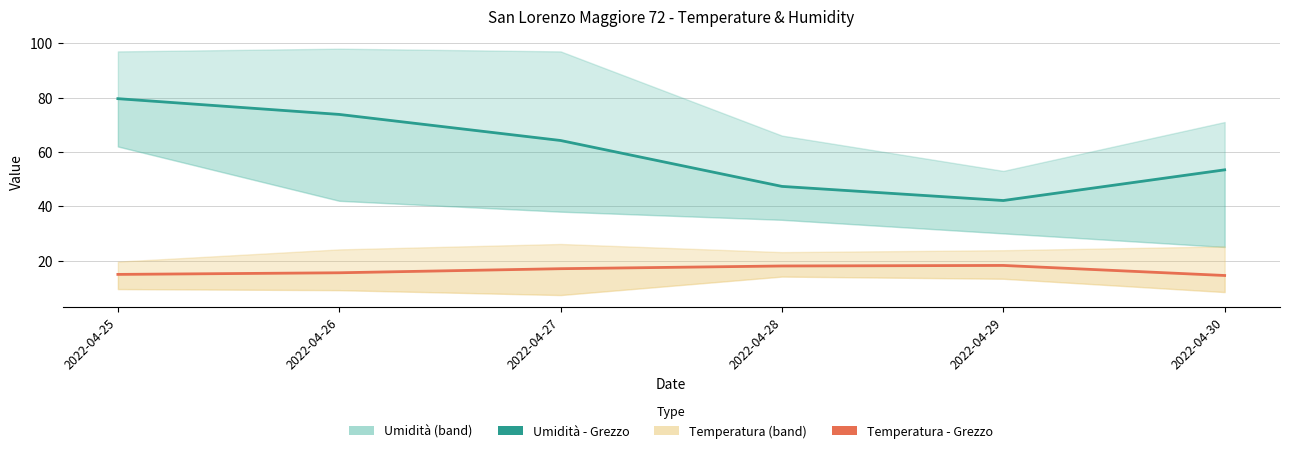

At which category is the sum across all series the highest?

2022-04-25